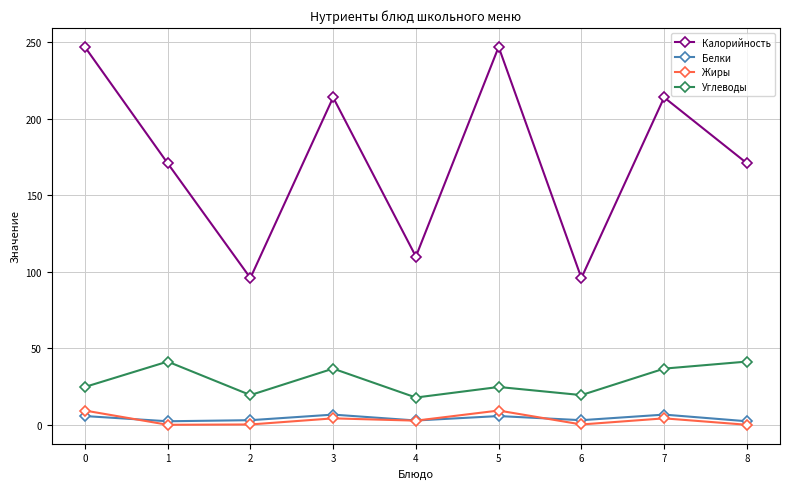

True or false: Калорийность has more than 2 points higher than both neighbors.

True